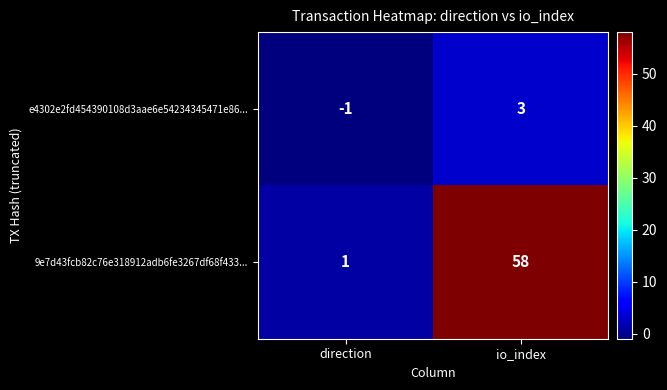

Rank the series at direction from lowest to highest value.

e4302e2fd454390108d3aae6e54234345471e86..., 9e7d43fcb82c76e318912adb6fe3267df68f433...